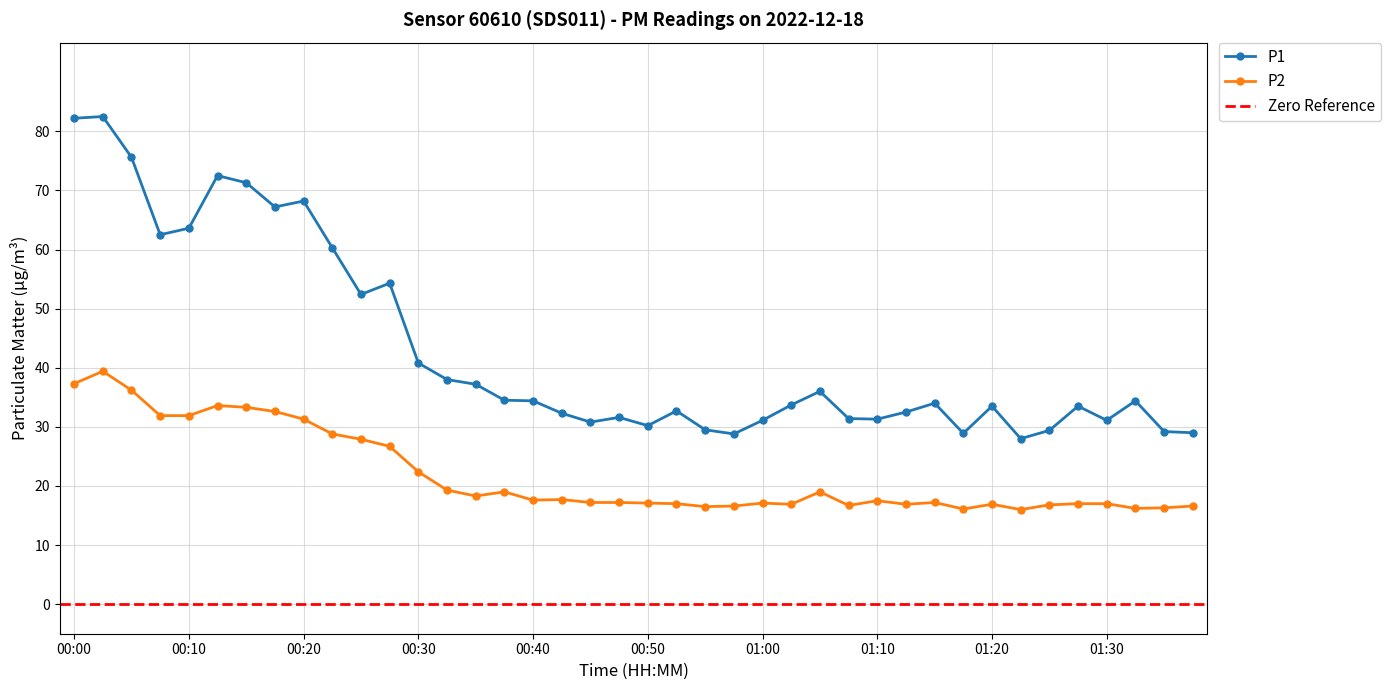

What is the value of the P2 point at the 13th from the left?

22.4